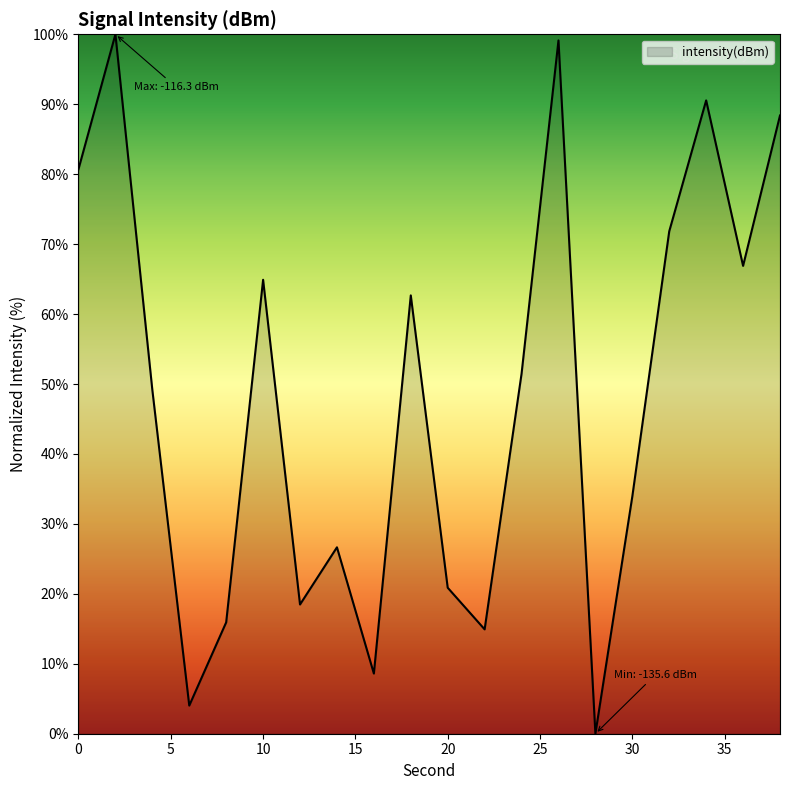

What is the greatest value displayed?

100.0